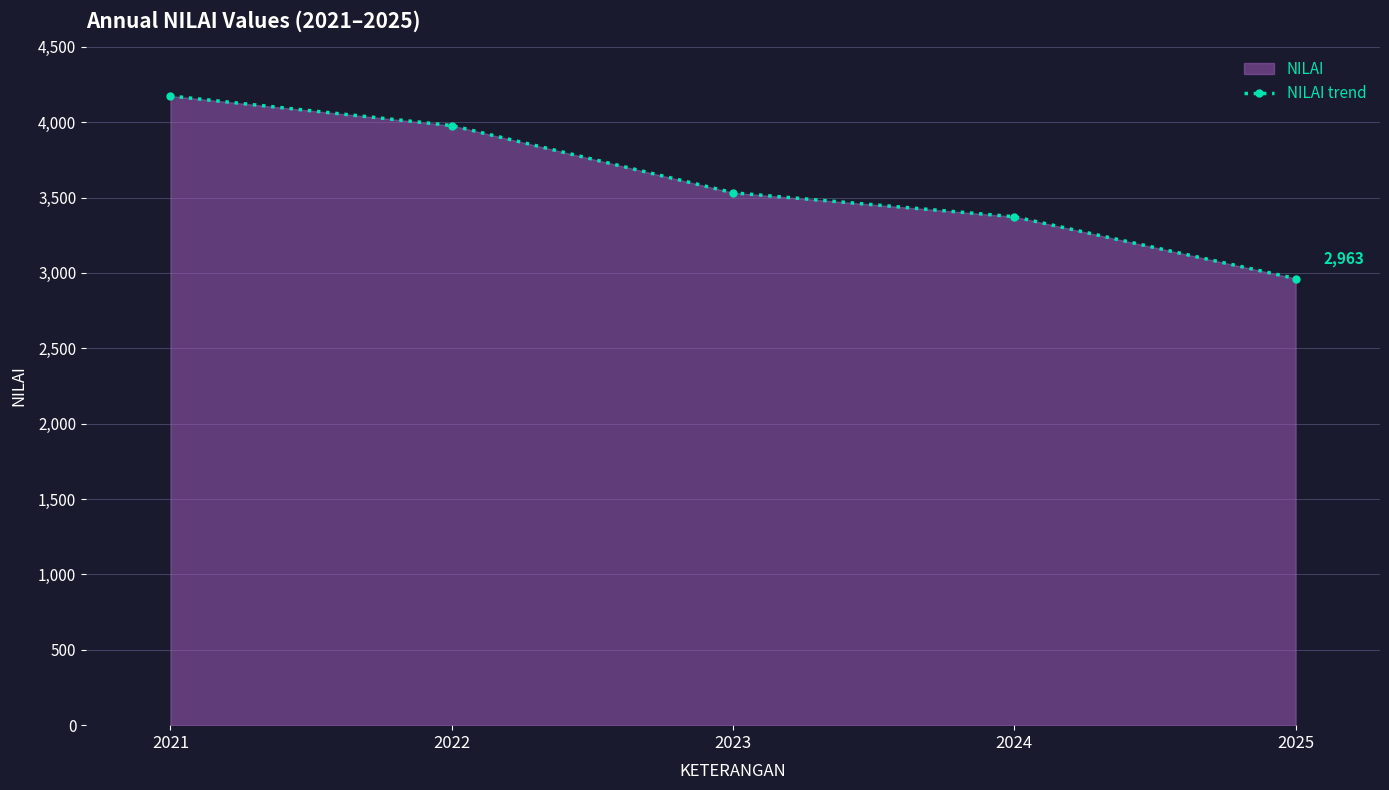

Reading right to left, what are all the values shown in this chart?

2025=2963	2024=3373	2023=3532	2022=3978	2021=4174